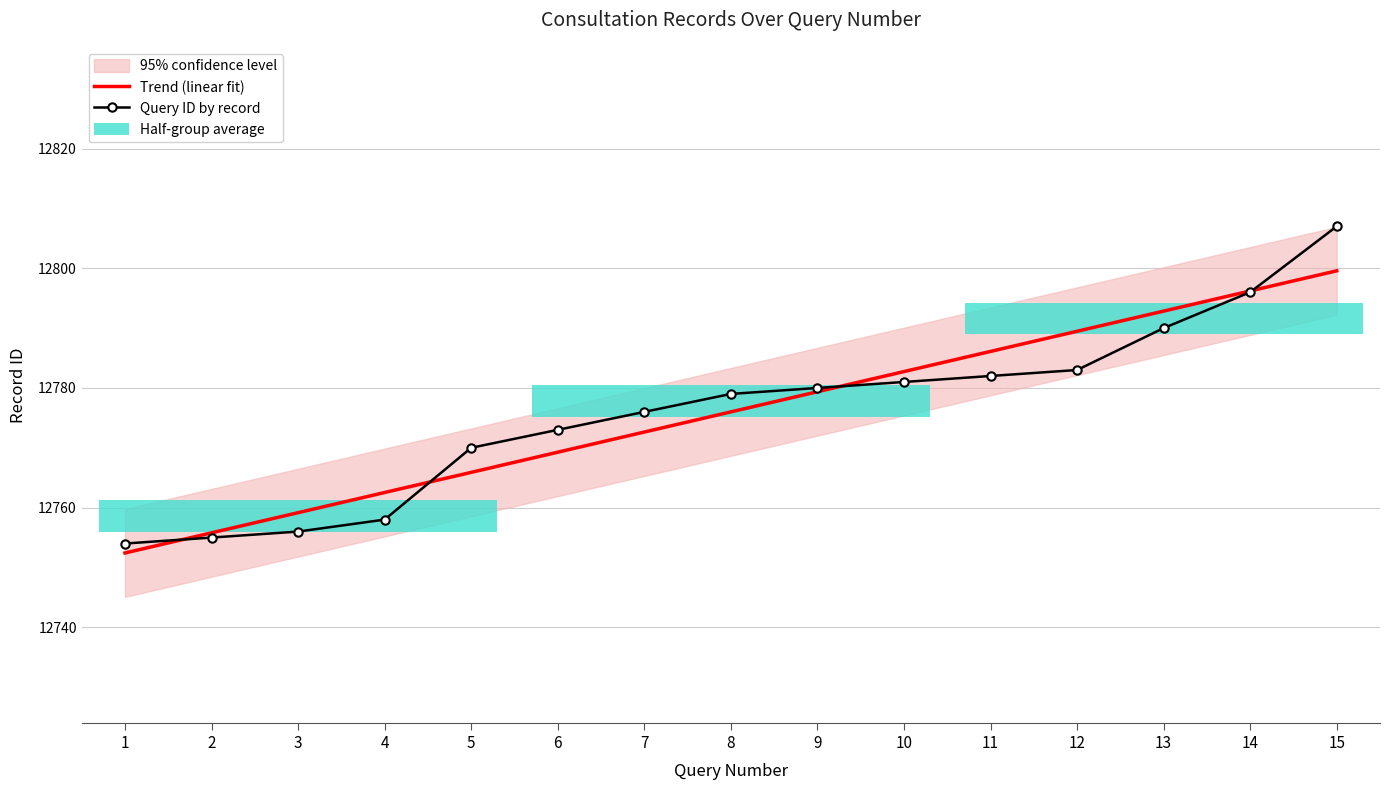

Which series has the largest total across all categories?

Query ID by record